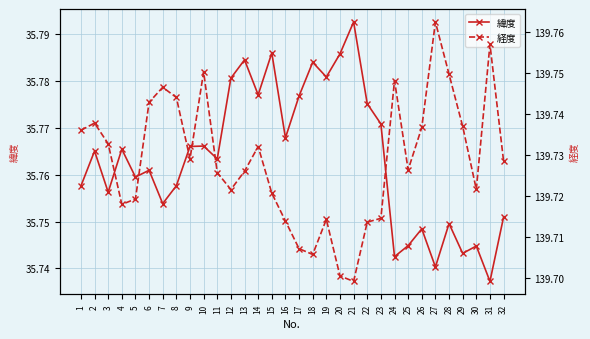

What is the difference between the maximum and minimum values in the 緯度 series?

0.1